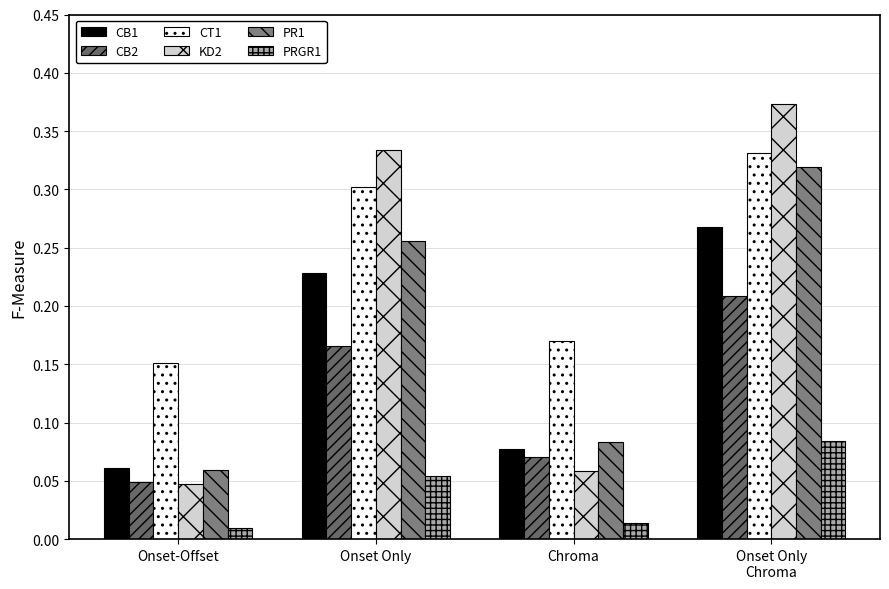

What are all the series names shown in the legend?

CB1, CB2, CT1, KD2, PR1, PRGR1